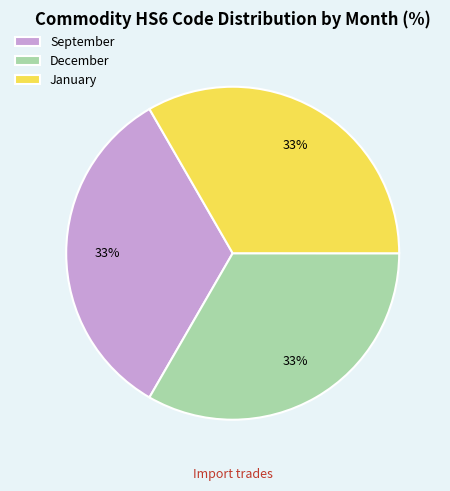

Combined, do January and September account for over 50%?

Yes